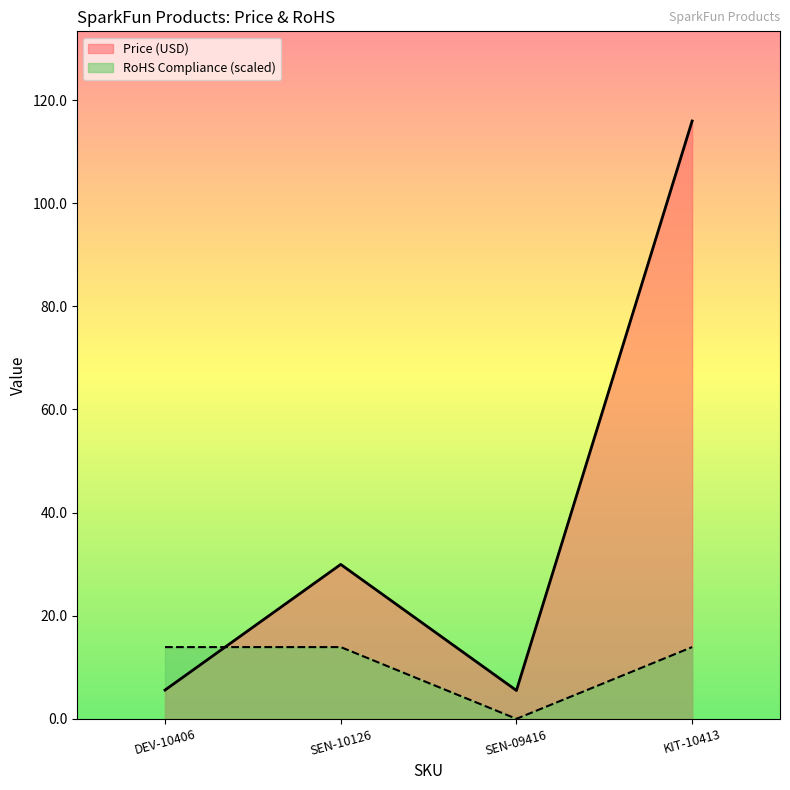

Which series has the largest range (max minus min)?

Price (USD)